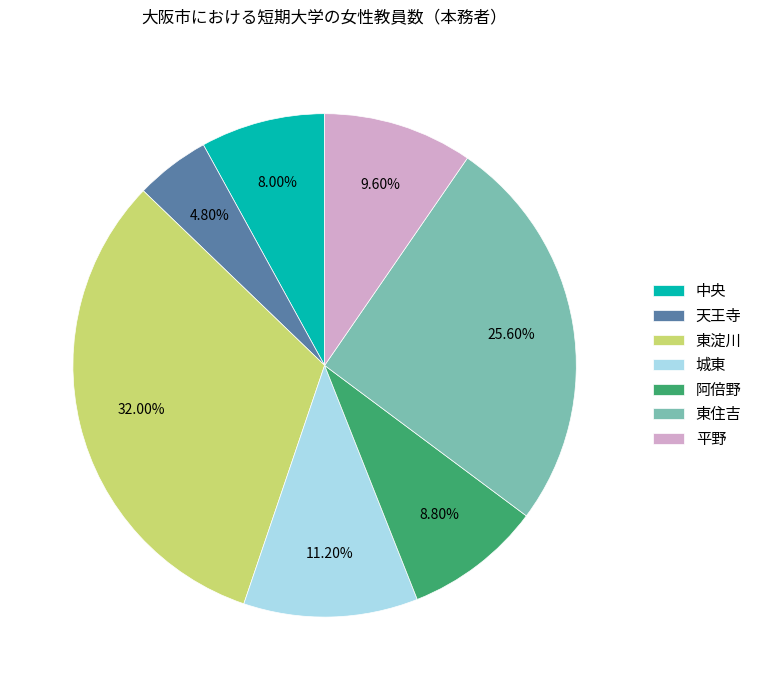

Is 東淀川 the majority of the pie?

No